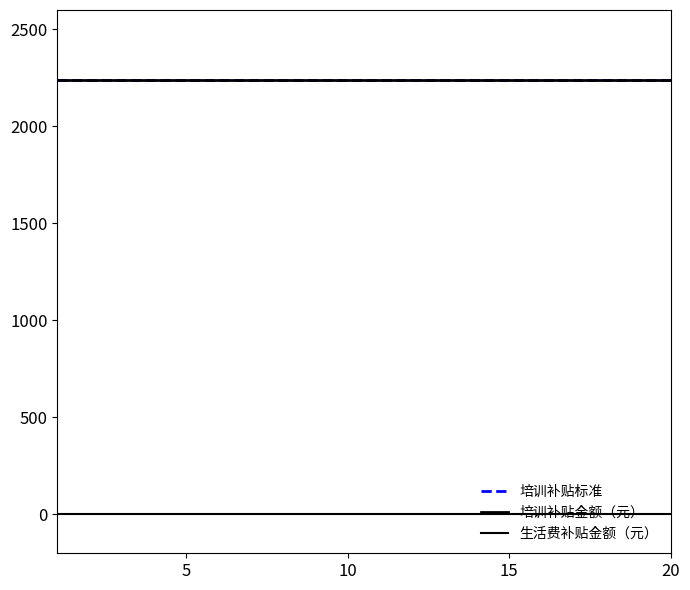

Does the chart display data point markers on the line(s)?

No